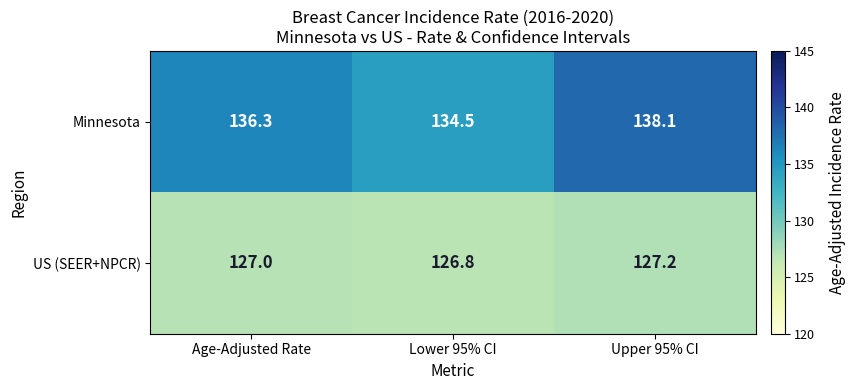

True or false: US (SEER+NPCR) has a value of 127.2 at Upper 95% CI.

True